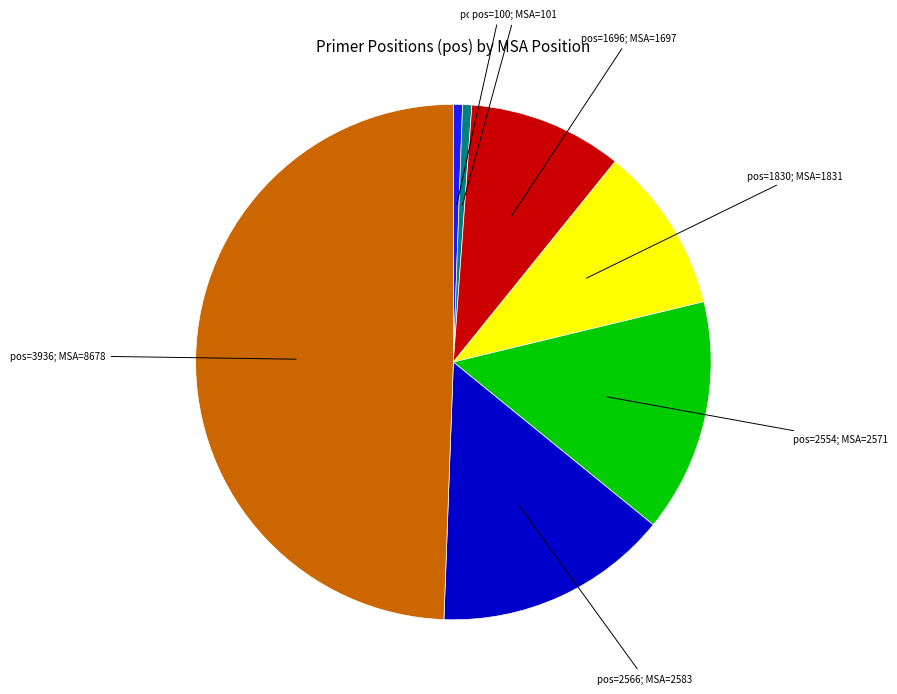

Combined, do pos=1830; MSA=1831 and pos=99; MSA=100 account for over 50%?

No